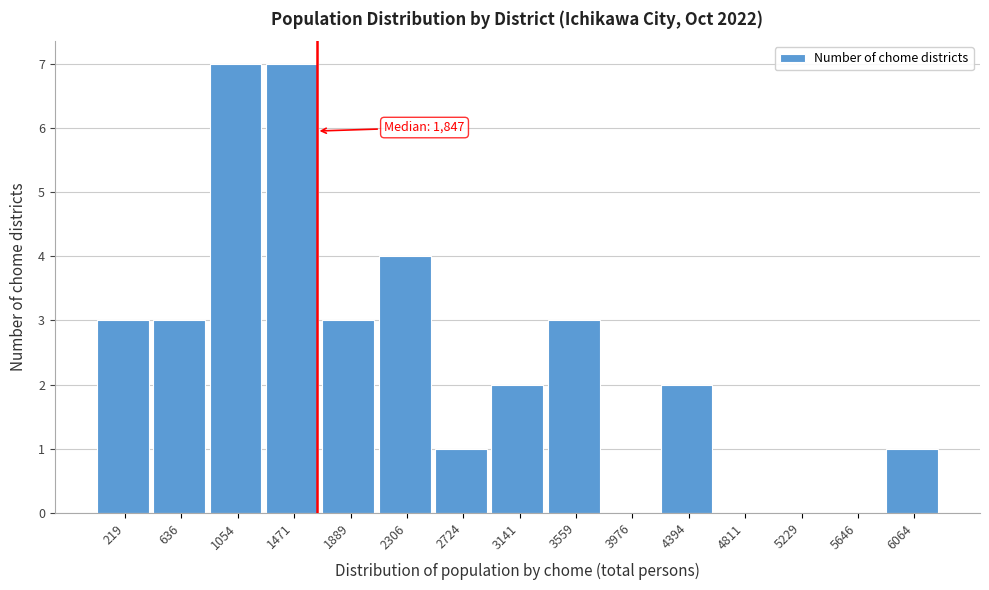

Reading left to right, transcribe all the data shown in this chart.

219=3	636=3	1054=7	1471=7	1889=3	2306=4	2724=1	3141=2	3559=3	3976=0	4394=2	4811=0	5229=0	5646=0	6064=1